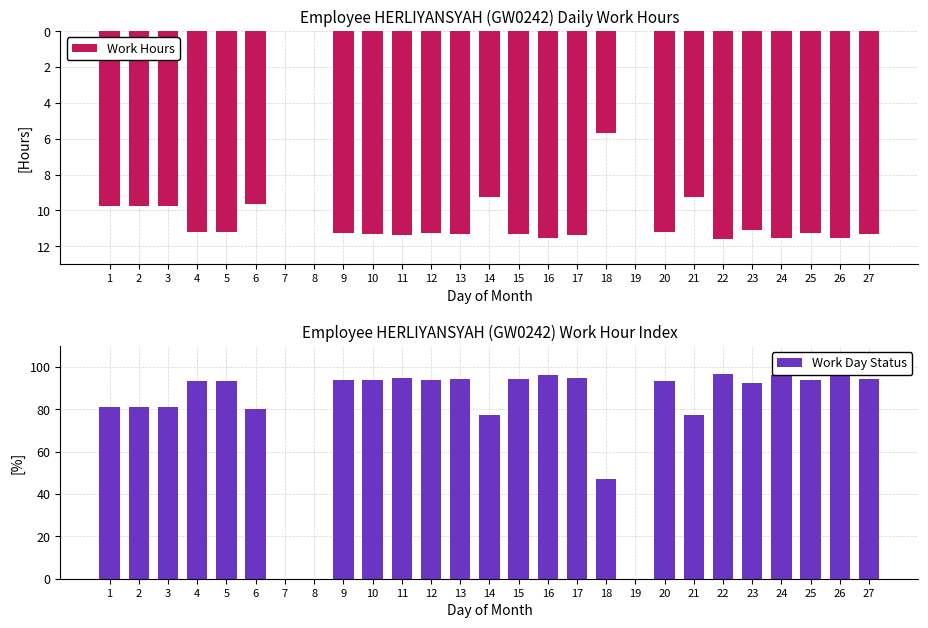

What are all the series names shown in the legend?

Work Hours, Work Day Status